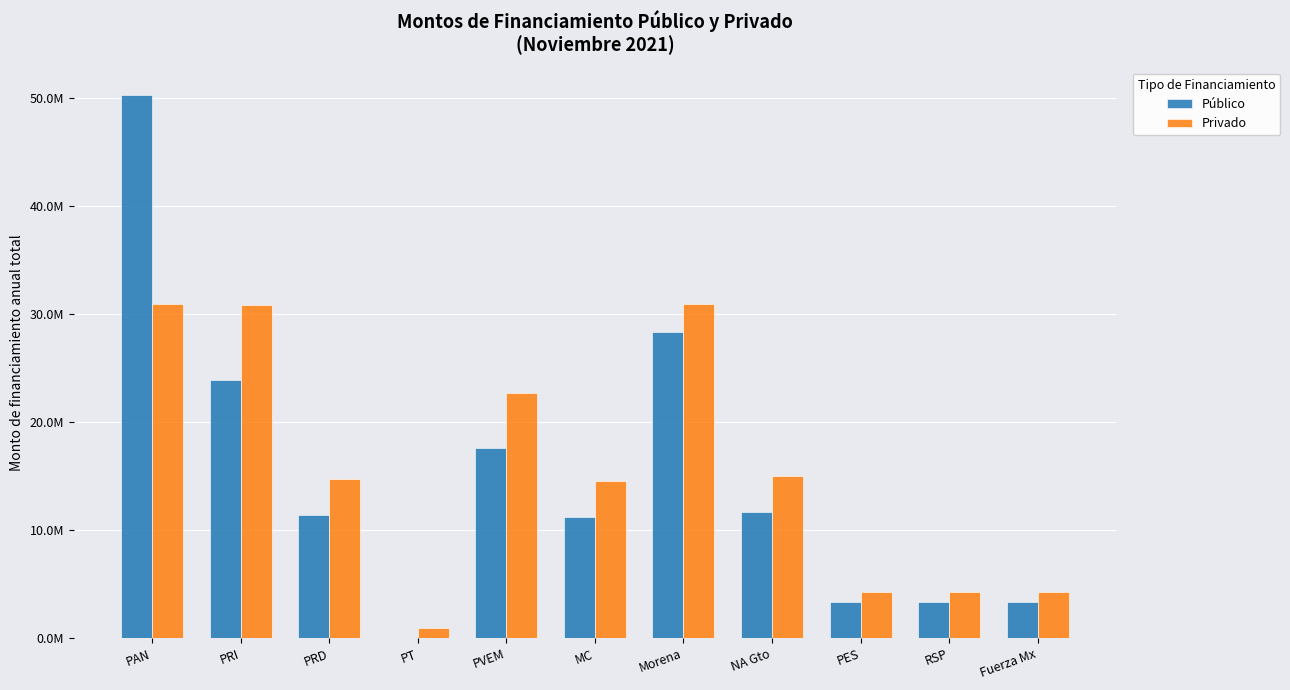

Are the bars grouped side by side (vs. stacked)?

Yes